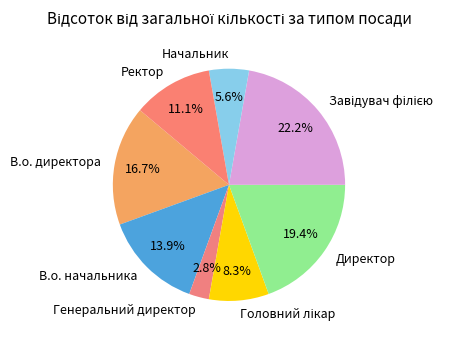

Does Начальник account for over 50% of the chart?

No